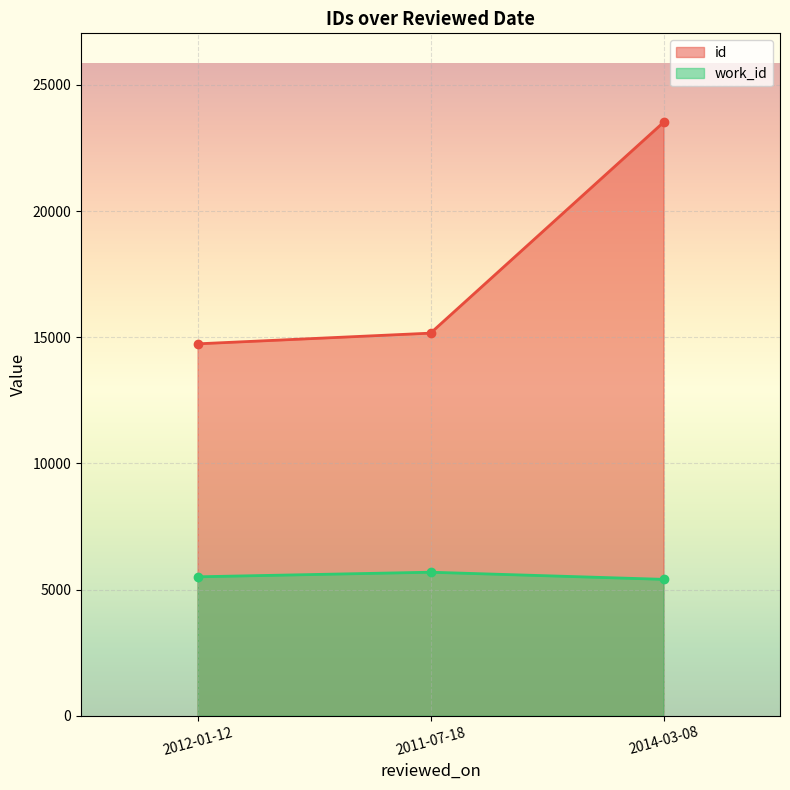

What is the difference between the highest and lowest values at 2011-07-18?

9476